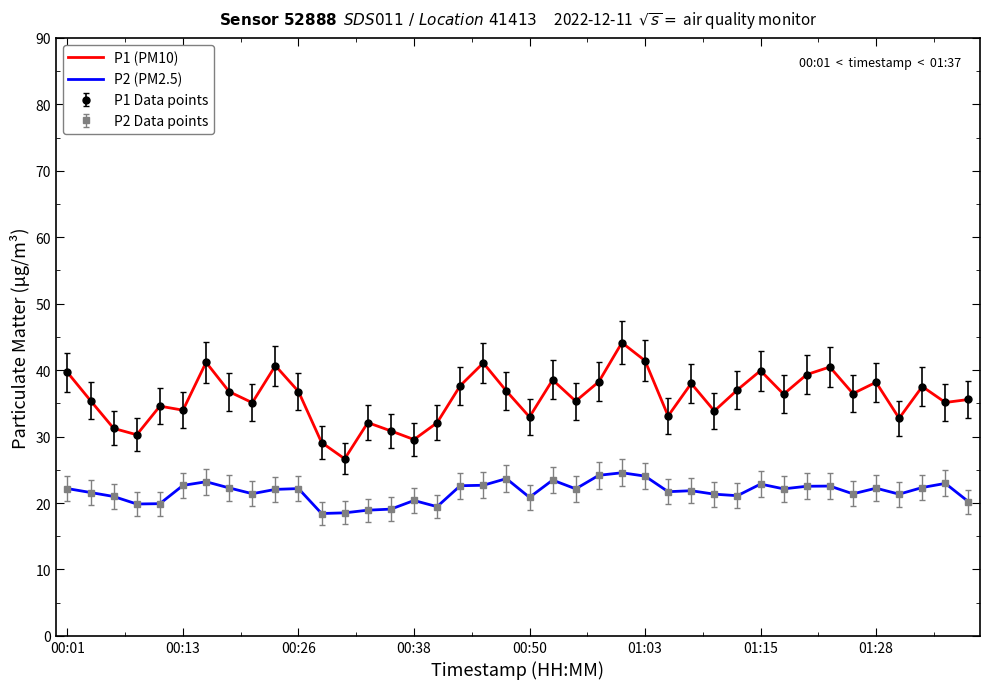

How many interior local peaks does the P1 (PM10) series have?

12